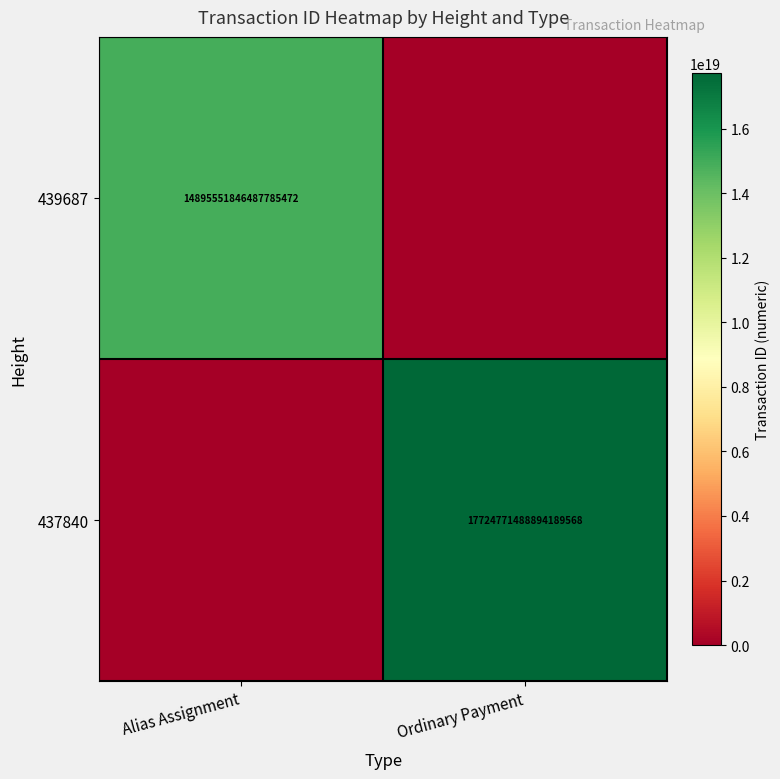

How many distinct data groups are displayed?

2